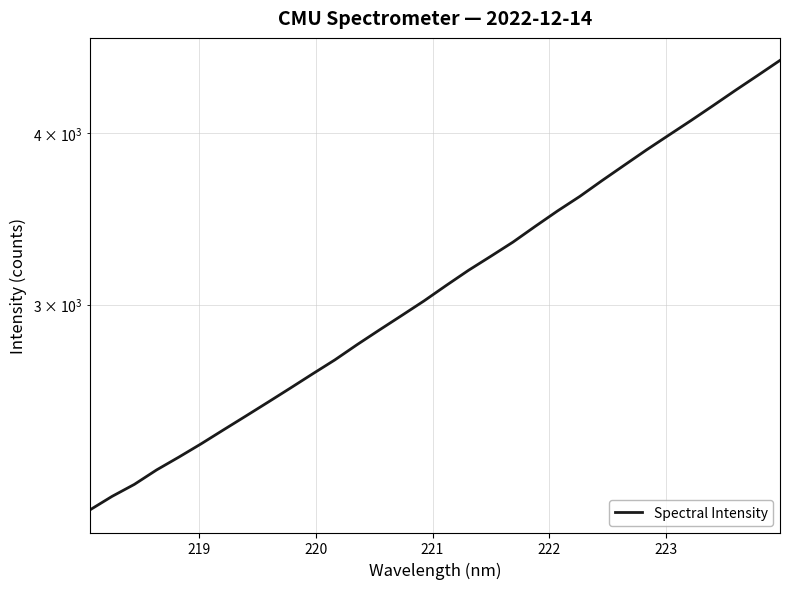

True or false: there are more than 1 points higher than both neighbors.

False